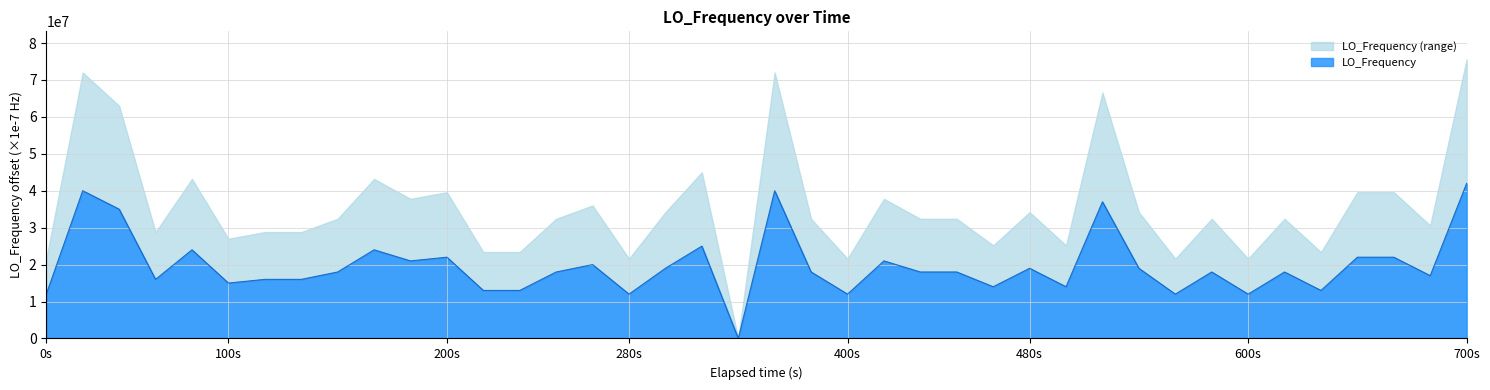

Which has a higher value, 38 or 19?

38